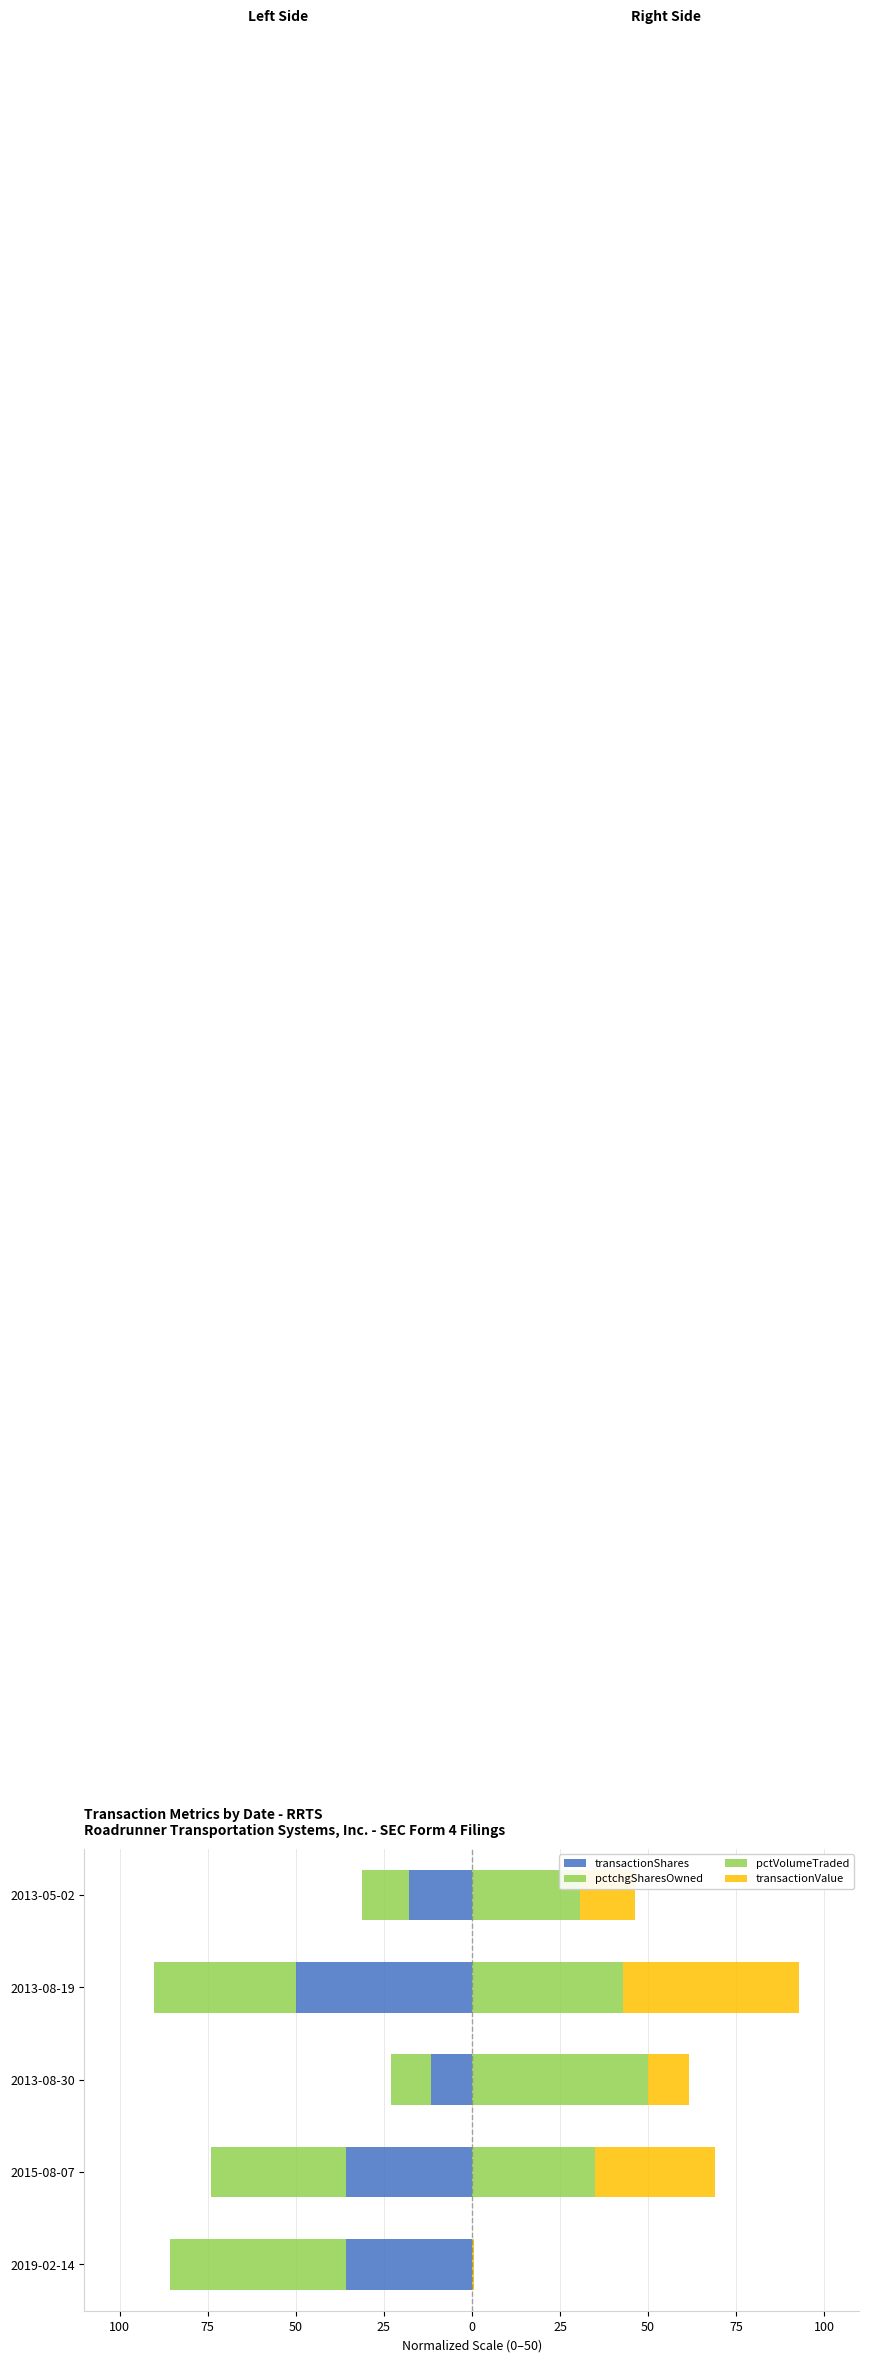

Does the chart contain any negative values?

Yes